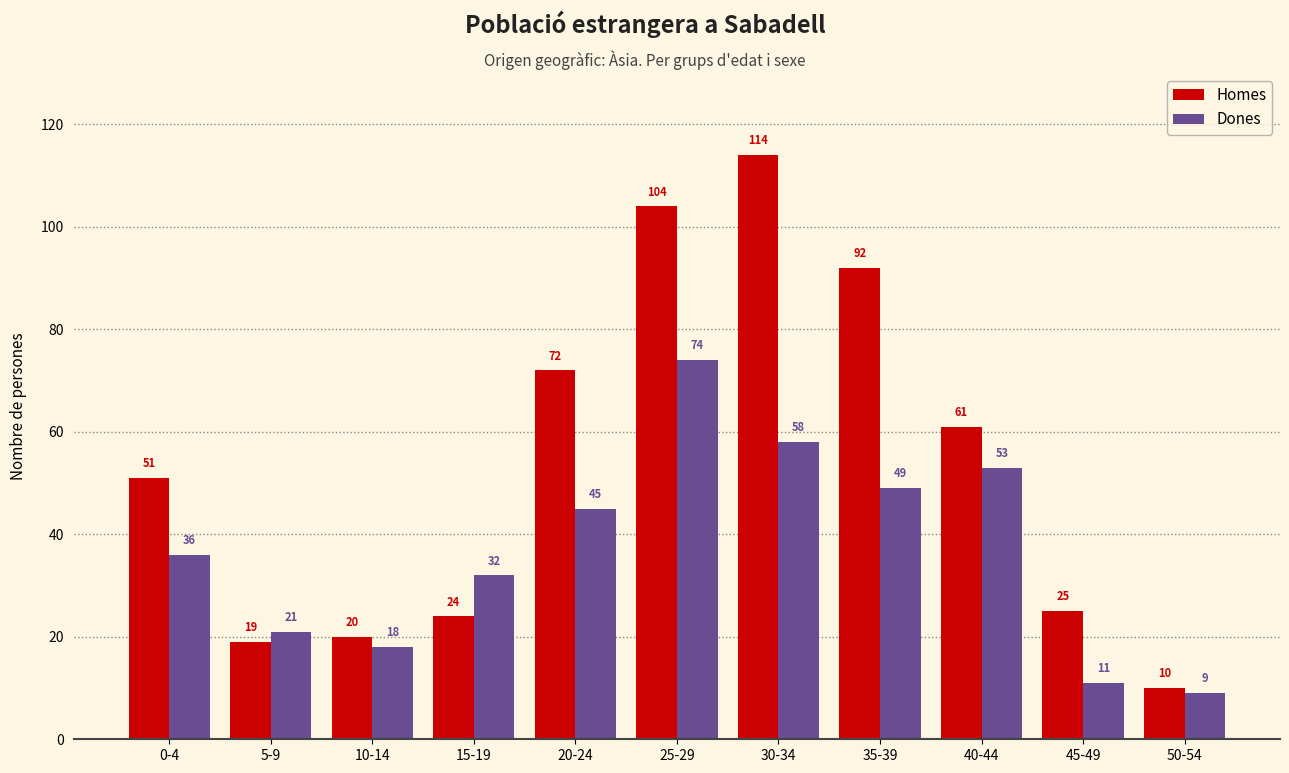

What is the label of the 7th bar from the left?

30-34